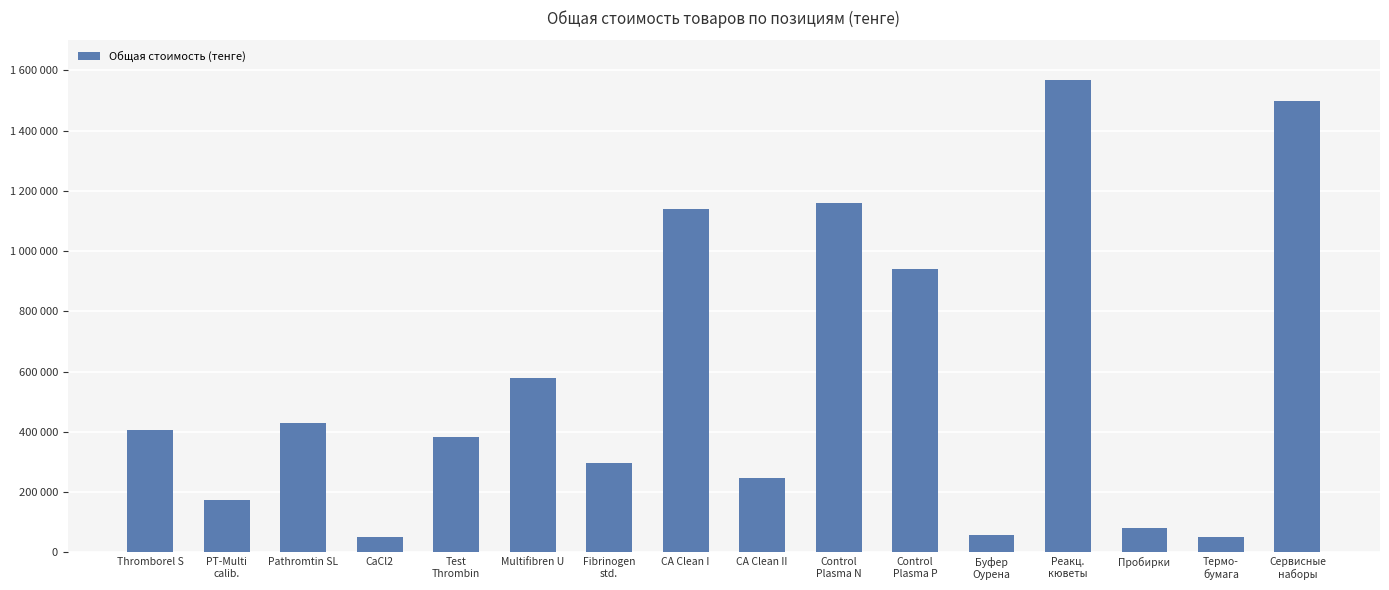

List the labels in order of value, largest first.

Реакц.
кюветы, Сервисные
наборы, Control
Plasma N, CA Clean I, Control
Plasma P, Multifibren U, Pathromtin SL, Thromborel S, Test
Thrombin, Fibrinogen
std., CA Clean II, PT-Multi
calib., Пробирки, Буфер
Оурена, CaCl2, Термо-
бумага